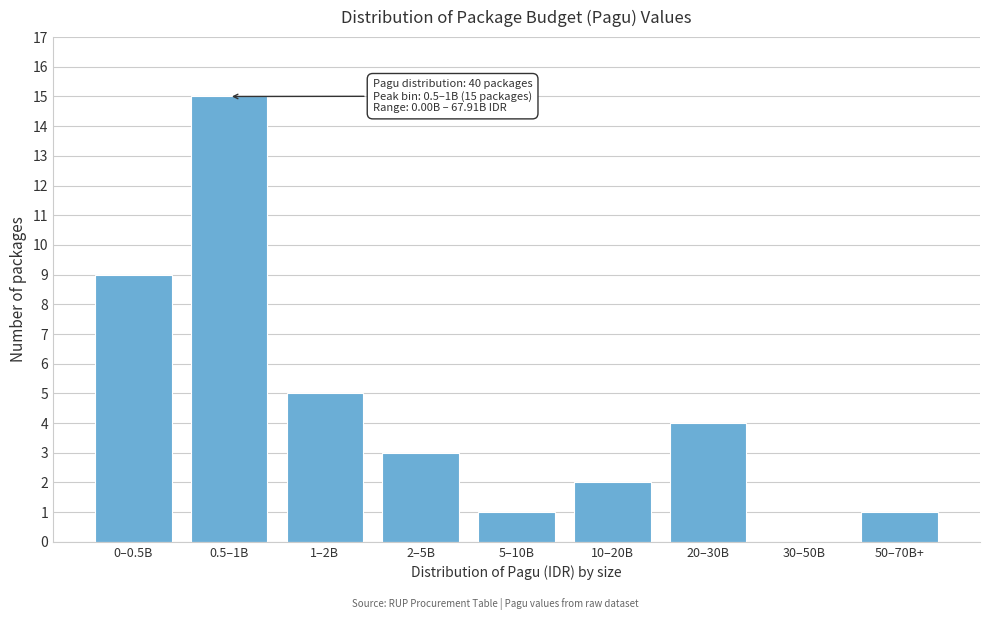

Reading right to left, list all the values displayed in this chart.

50–70B+=1	30–50B=0	20–30B=4	10–20B=2	5–10B=1	2–5B=3	1–2B=5	0.5–1B=15	0–0.5B=9